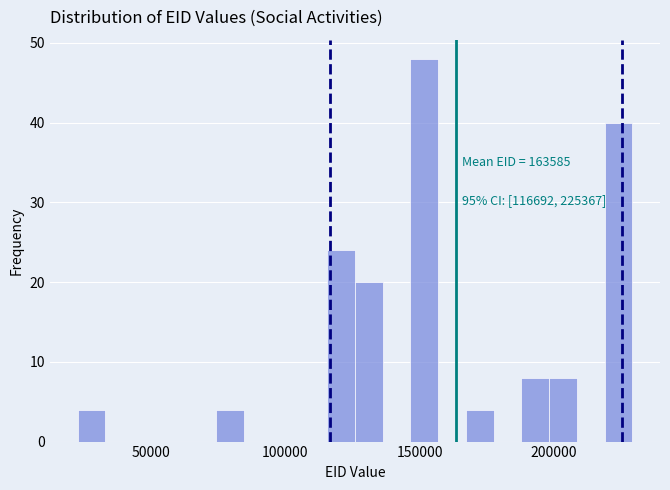

Around what value on the x-axis is the tallest bar? Give the approximate position of its centre, as read against the axis.

150000